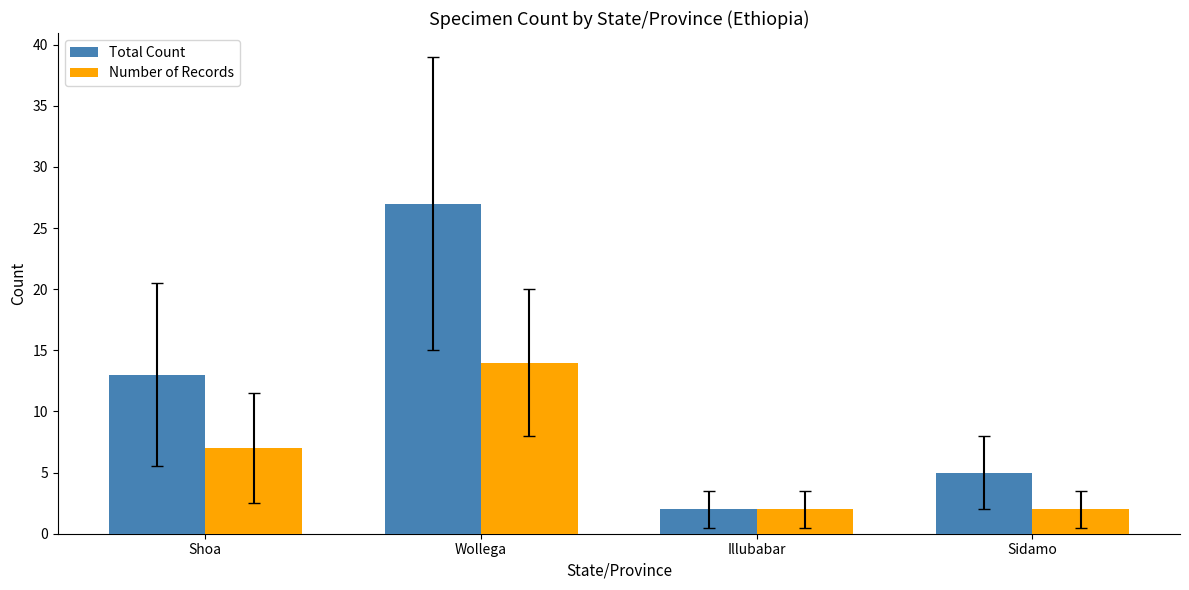

True or false: Number of Records has a value of 7 at Shoa.

True